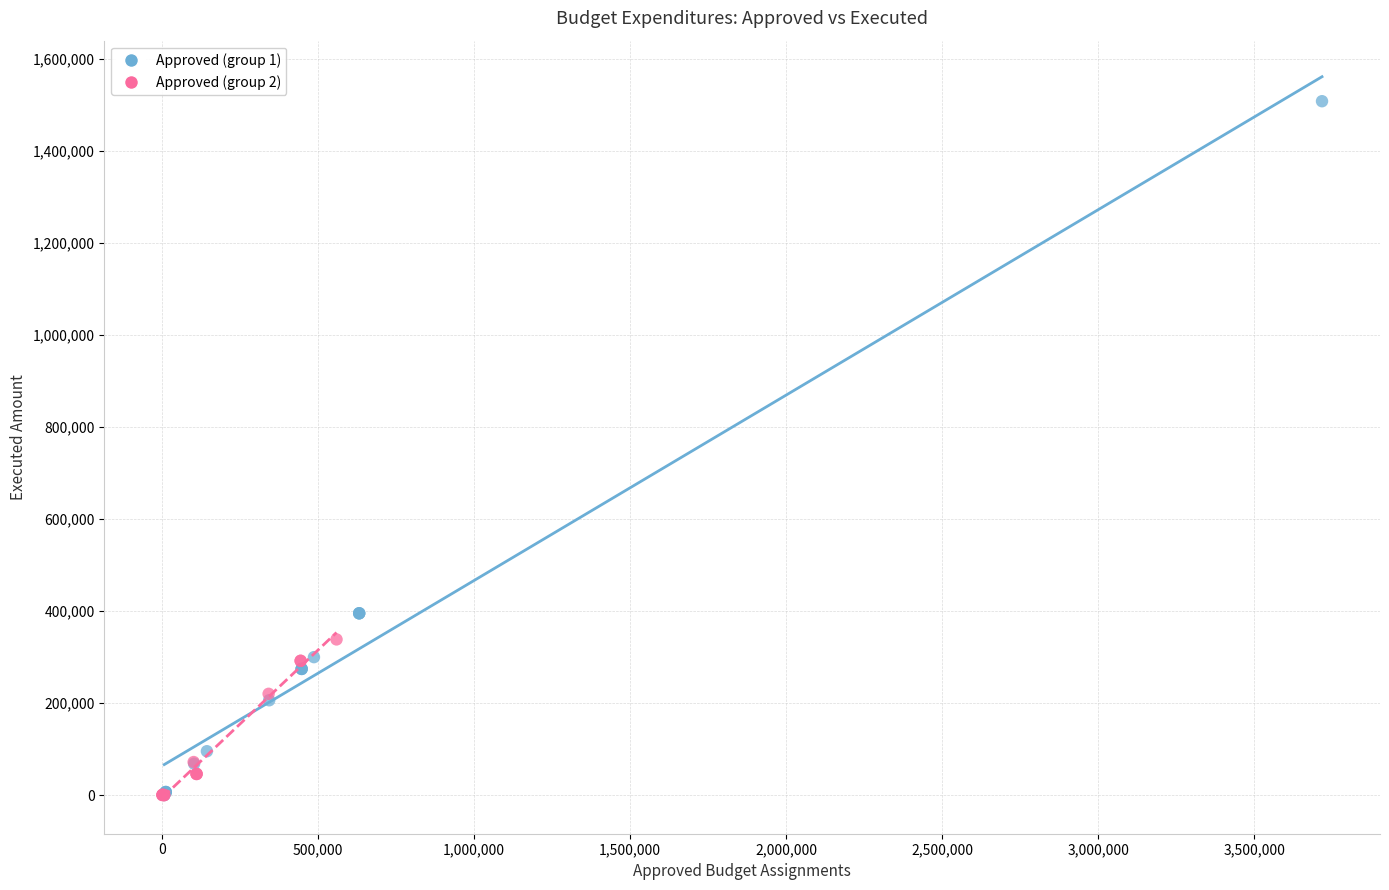

Which series has the largest Y range (max minus min)?

Approved (group 1)